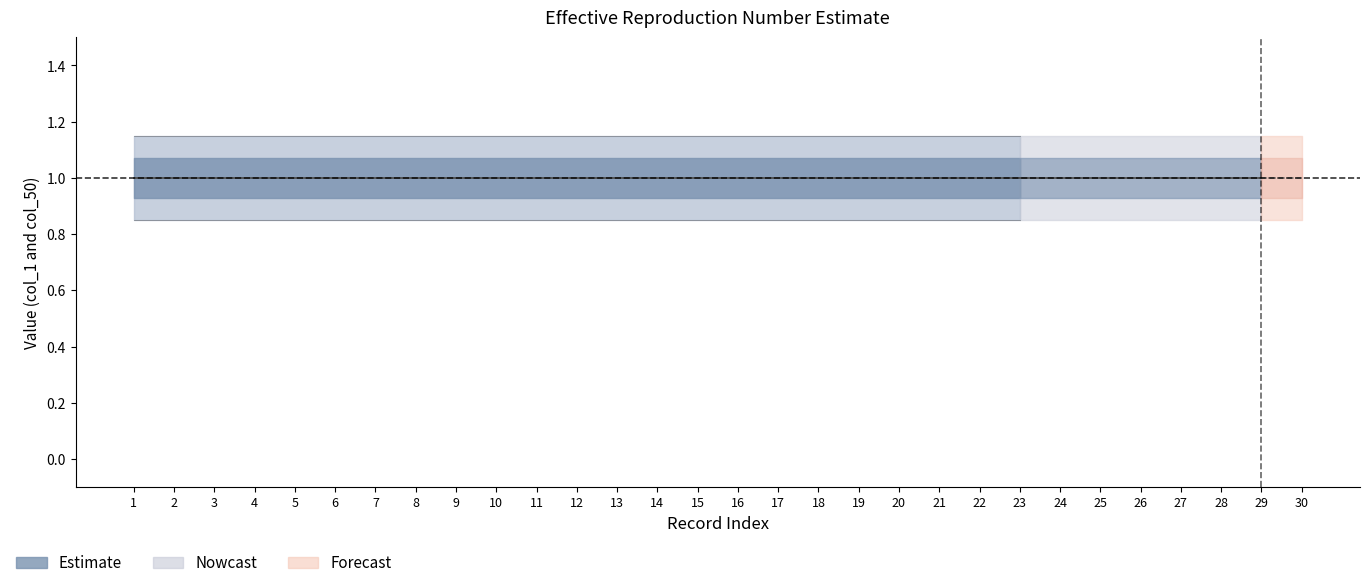

Which has a higher value, 24 or 17?

24